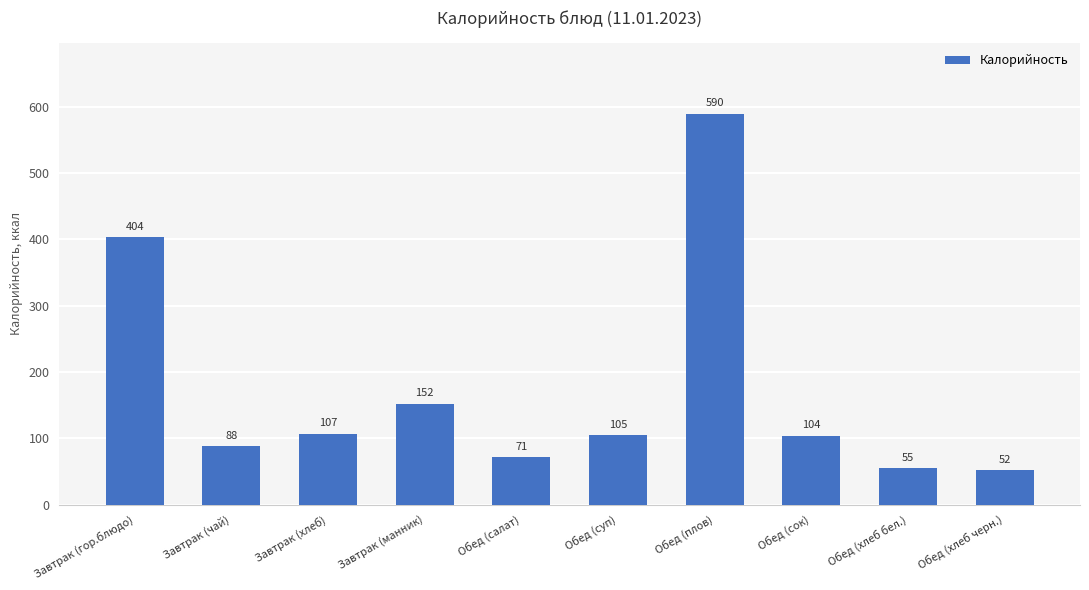

Rank the categories by value from lowest to highest.

Обед (хлеб черн.), Обед (хлеб бел.), Обед (салат), Завтрак (чай), Обед (сок), Обед (суп), Завтрак (хлеб), Завтрак (манник), Завтрак (гор.блюдо), Обед (плов)